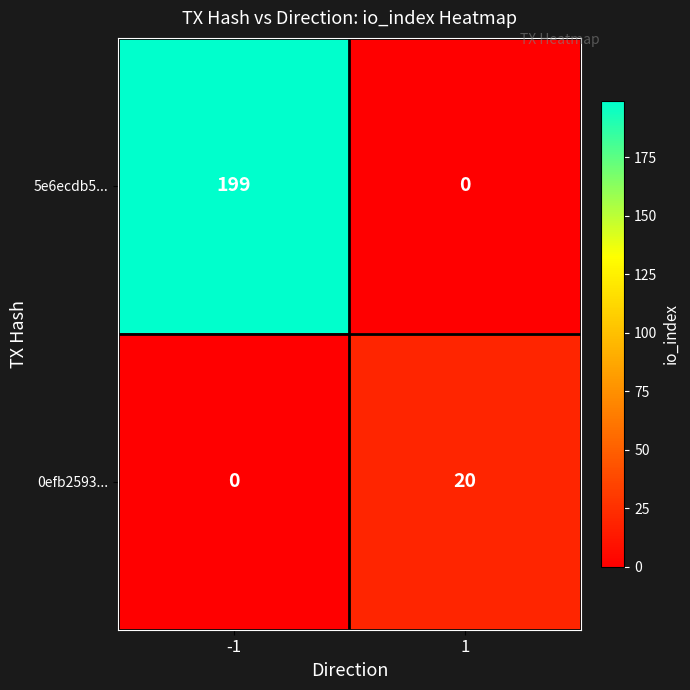

At 1, list the series in order from smallest to largest.

5e6ecdb5..., 0efb2593...